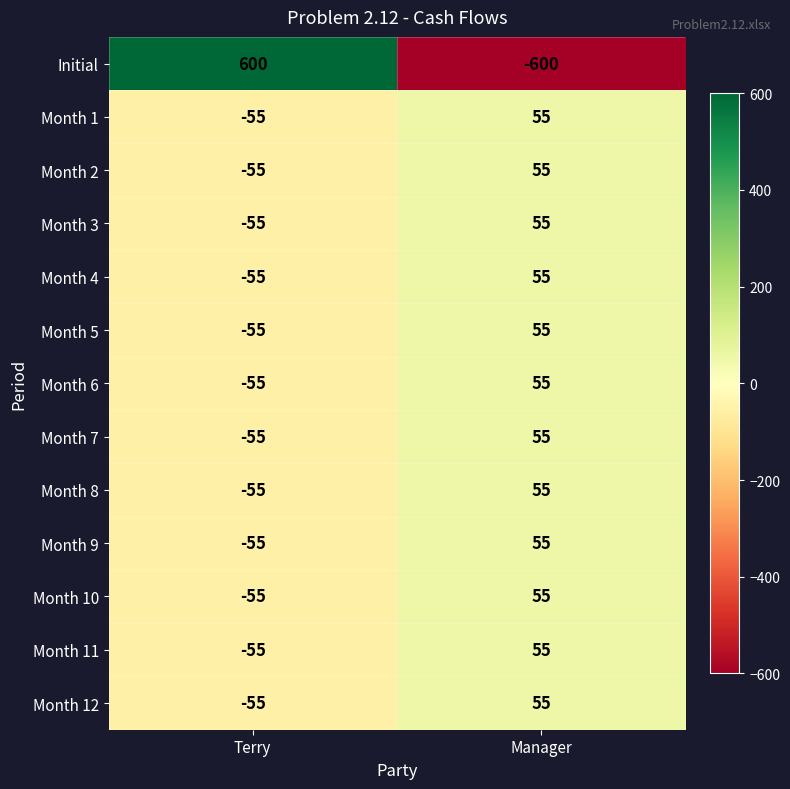

Reading right to left, list all the values displayed in this chart.

Initial: Manager=-600	Terry=600
Month 1: Manager=55	Terry=-55
Month 2: Manager=55	Terry=-55
Month 3: Manager=55	Terry=-55
Month 4: Manager=55	Terry=-55
Month 5: Manager=55	Terry=-55
Month 6: Manager=55	Terry=-55
Month 7: Manager=55	Terry=-55
Month 8: Manager=55	Terry=-55
Month 9: Manager=55	Terry=-55
Month 10: Manager=55	Terry=-55
Month 11: Manager=55	Terry=-55
Month 12: Manager=55	Terry=-55